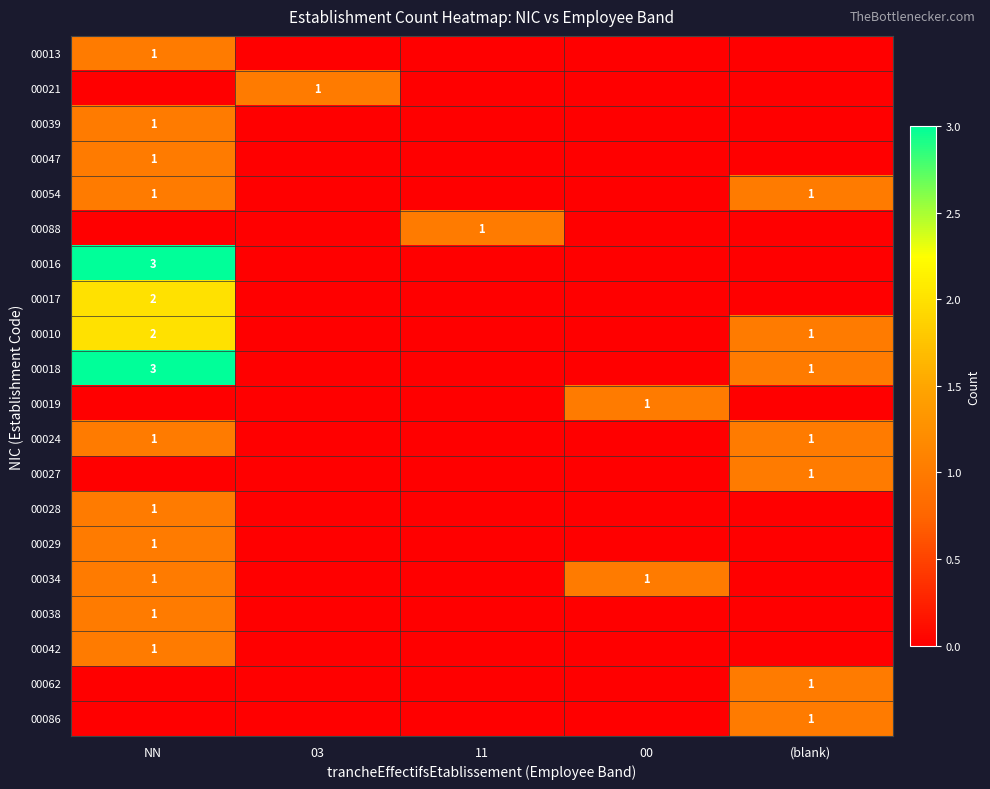

Is it true that 00013 equals 1 at NN?

True